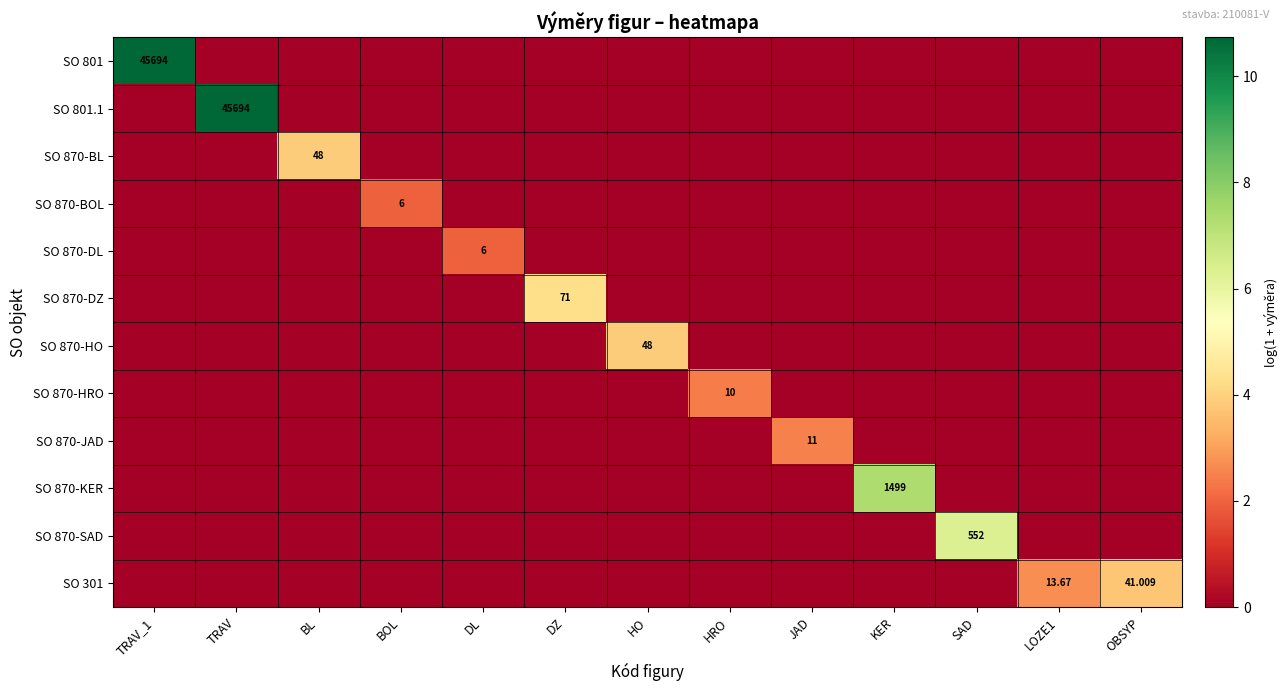

Which series has the largest range (max minus min)?

SO 801